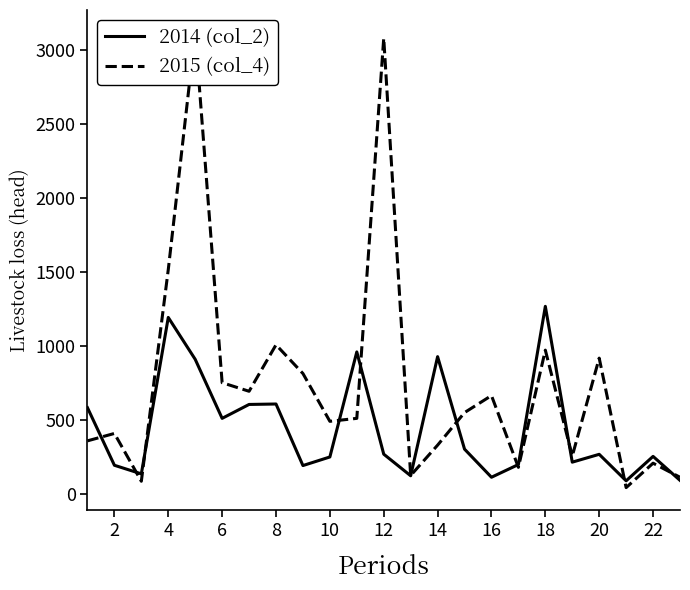

Does the chart display data point markers on the line(s)?

No